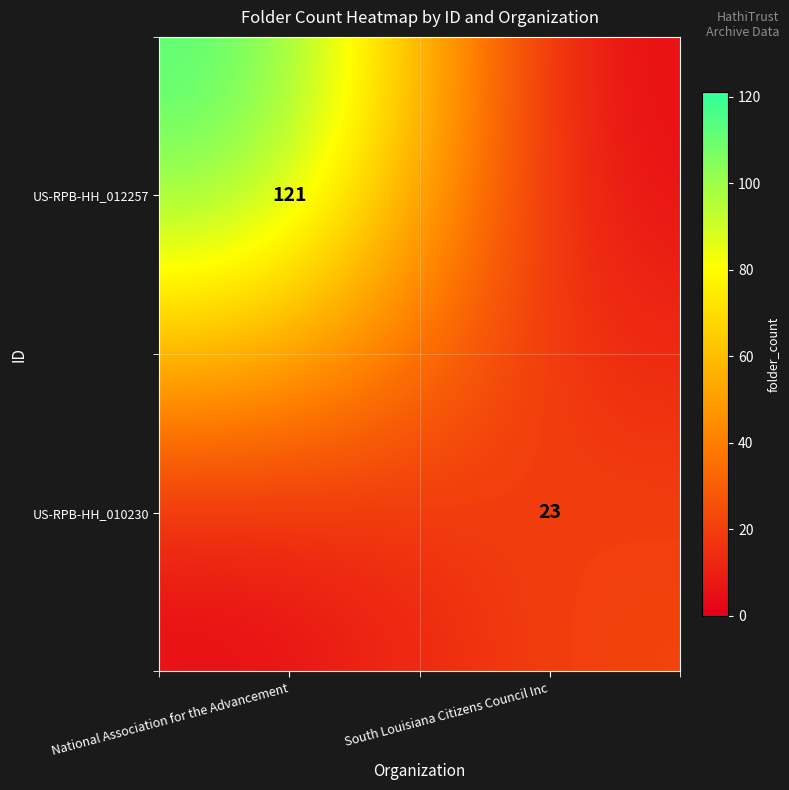

Where is row_0 nearest to the value 60?

South Louisiana Citizens Council Inc